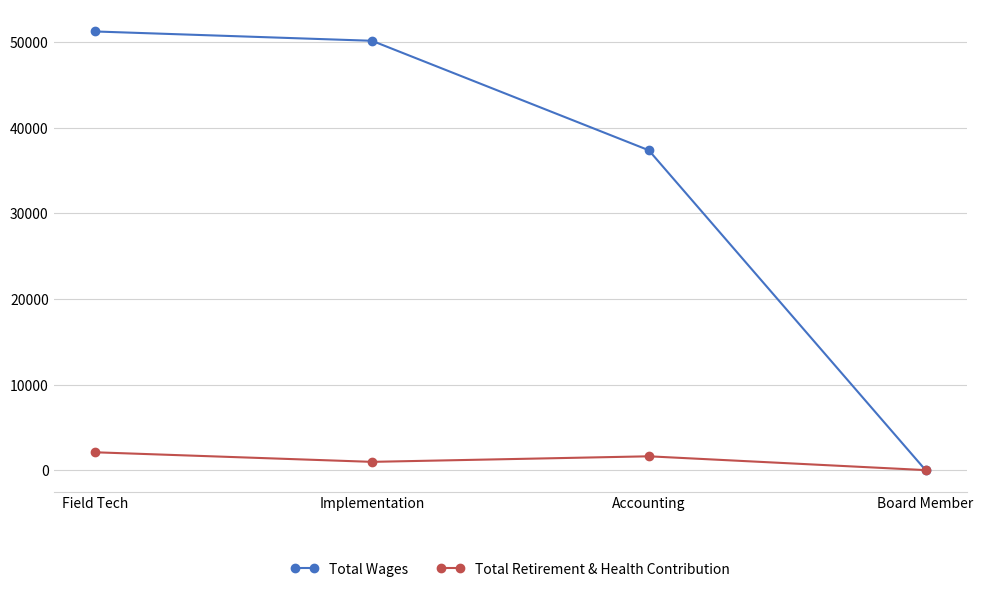

Reading left to right, what are all the values shown in this chart?

Total Wages: Field Tech=51279	Implementation=50190	Accounting=37393	Board Member=0
Total Retirement & Health Contribution: Field Tech=2084	Implementation=965	Accounting=1614	Board Member=0